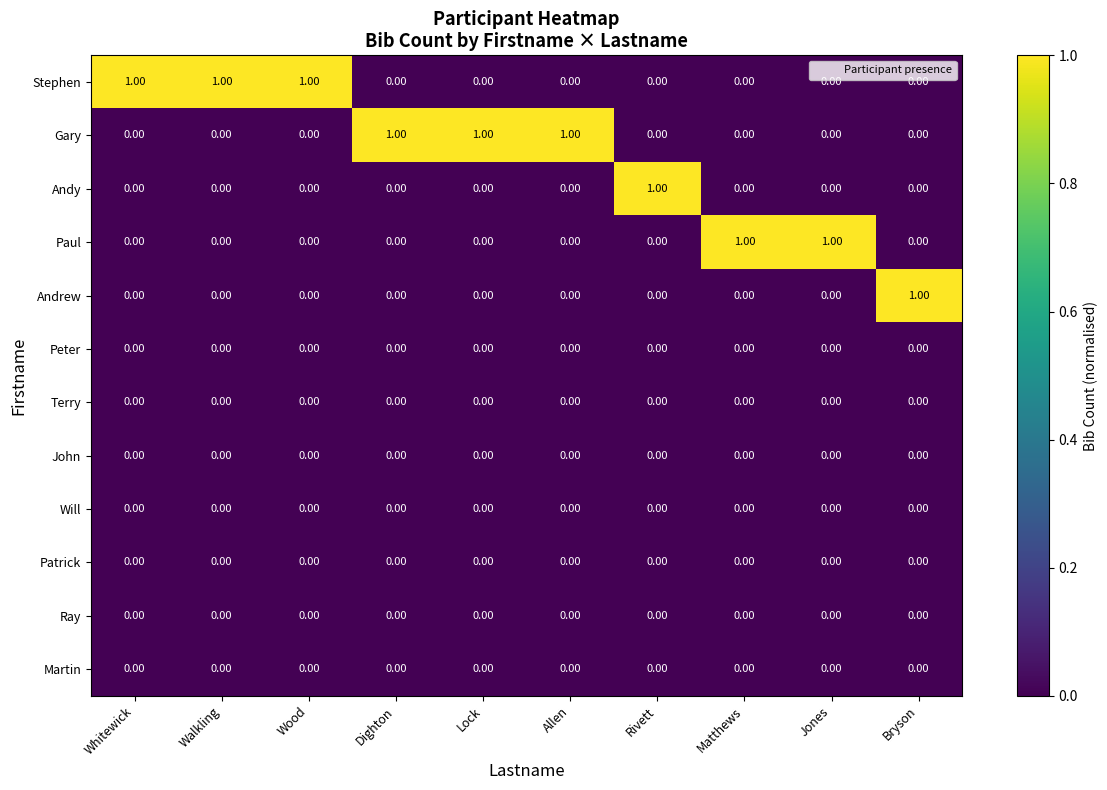

Is the value of Will at Dighton greater than the value of Stephen at Wood?

No